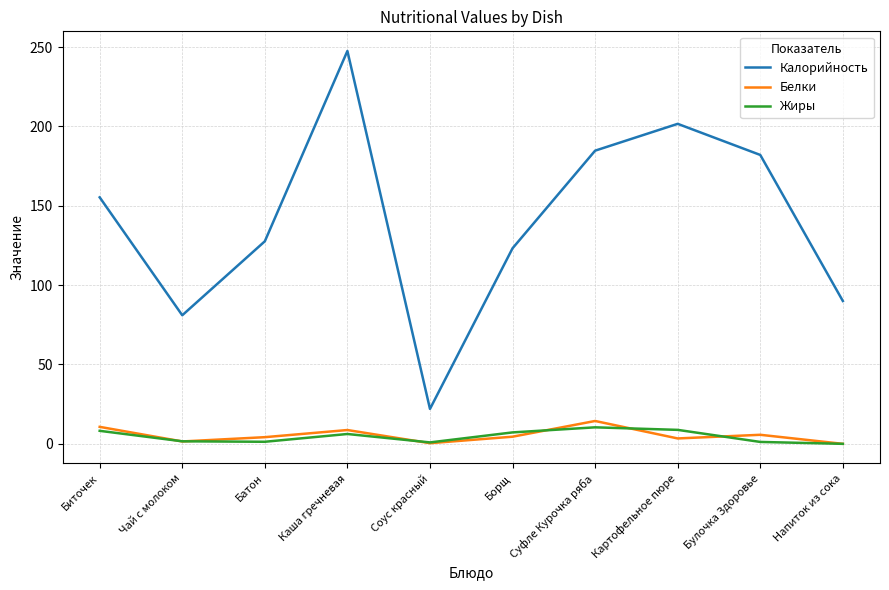

What is the difference between the highest and lowest values at Каша гречневая?

241.3